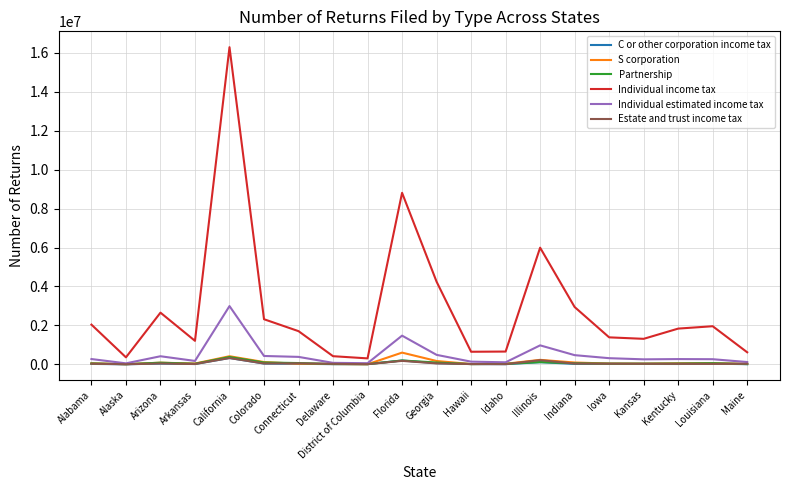

What is the greatest value displayed?

16293608